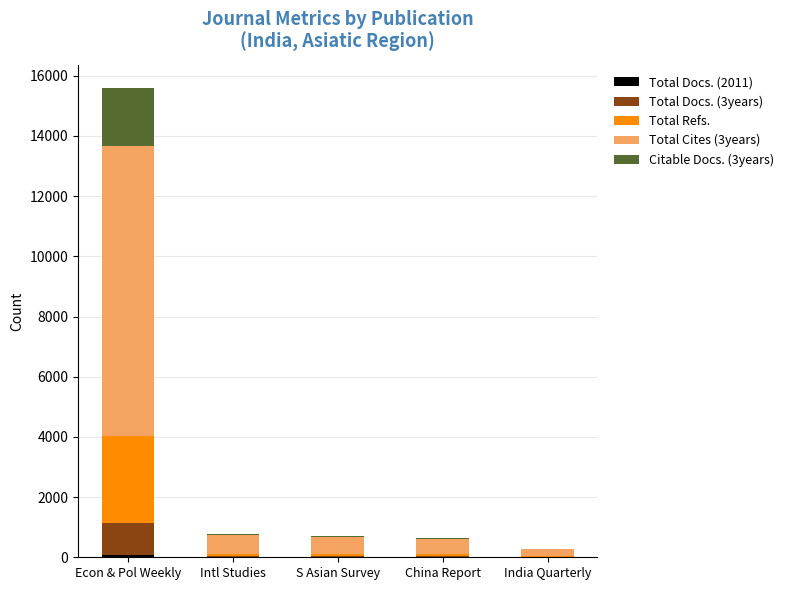

At which category is the sum across all series the highest?

Econ & Pol Weekly